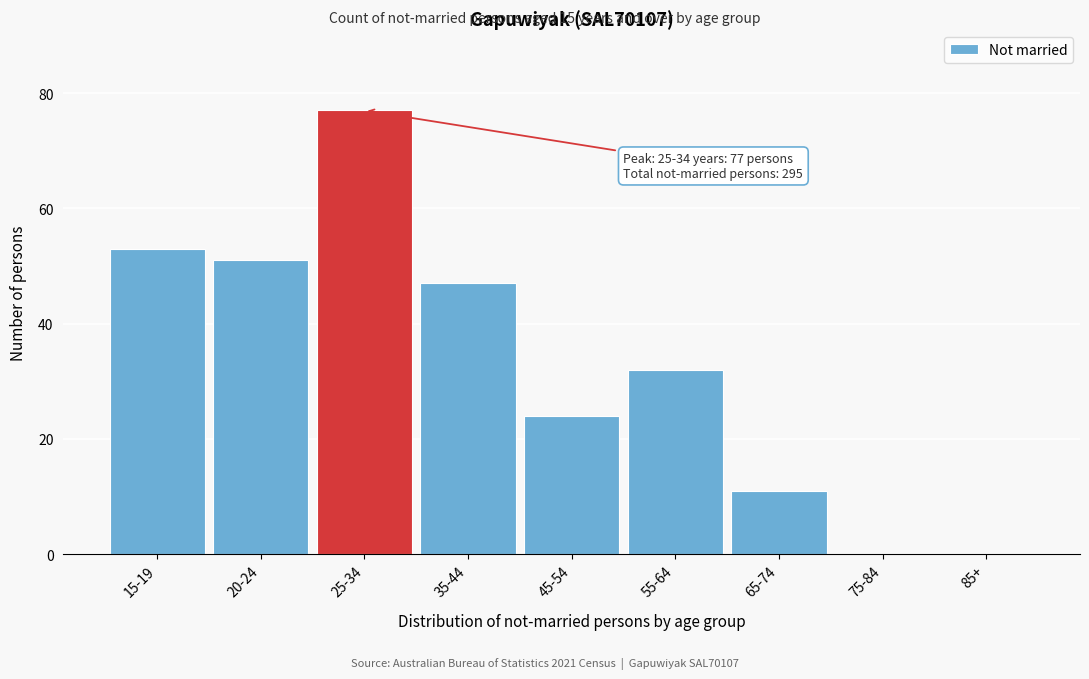

Reading left to right, what are all the values shown in this chart?

15-19=53	20-24=51	25-34=77	35-44=47	45-54=24	55-64=32	65-74=11	75-84=0	85+=0